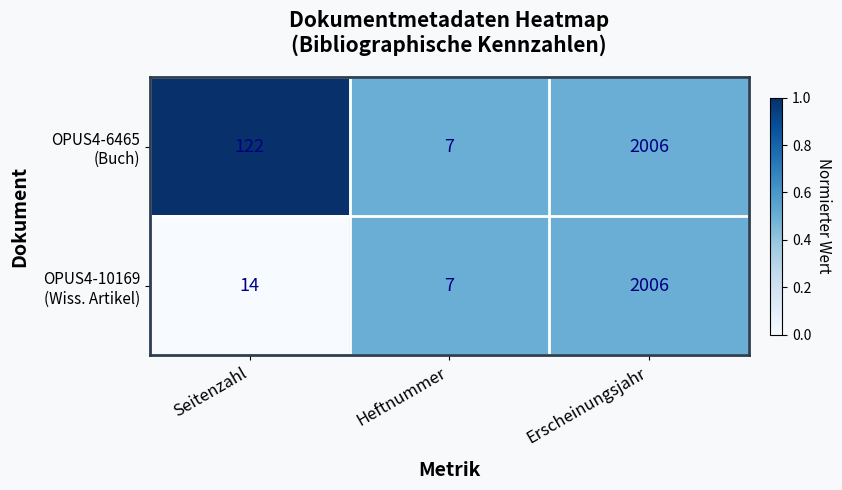

Which category has the lowest value across all series?

Heftnummer